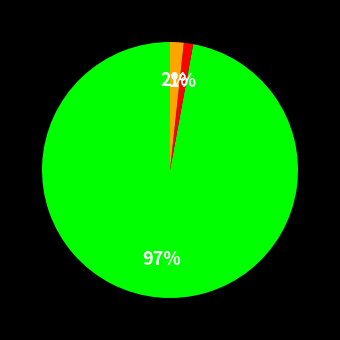

To the nearest percent, what is the difference between the largest and smallest slice percentages?

96%